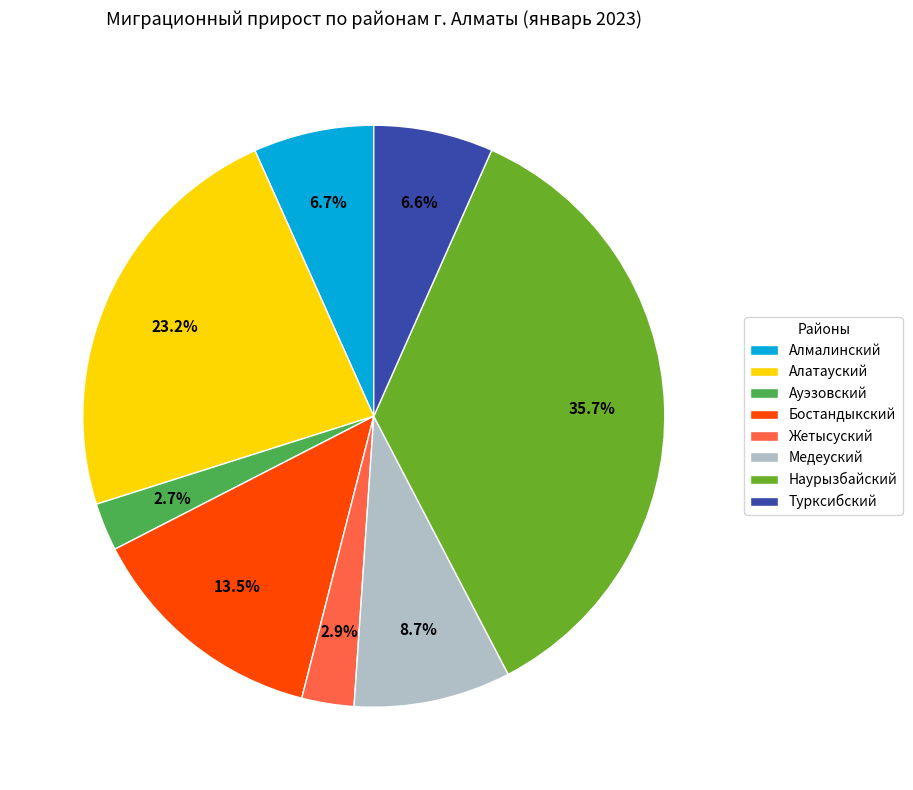

Which has a higher value, Алатауский or Турксибский?

Алатауский